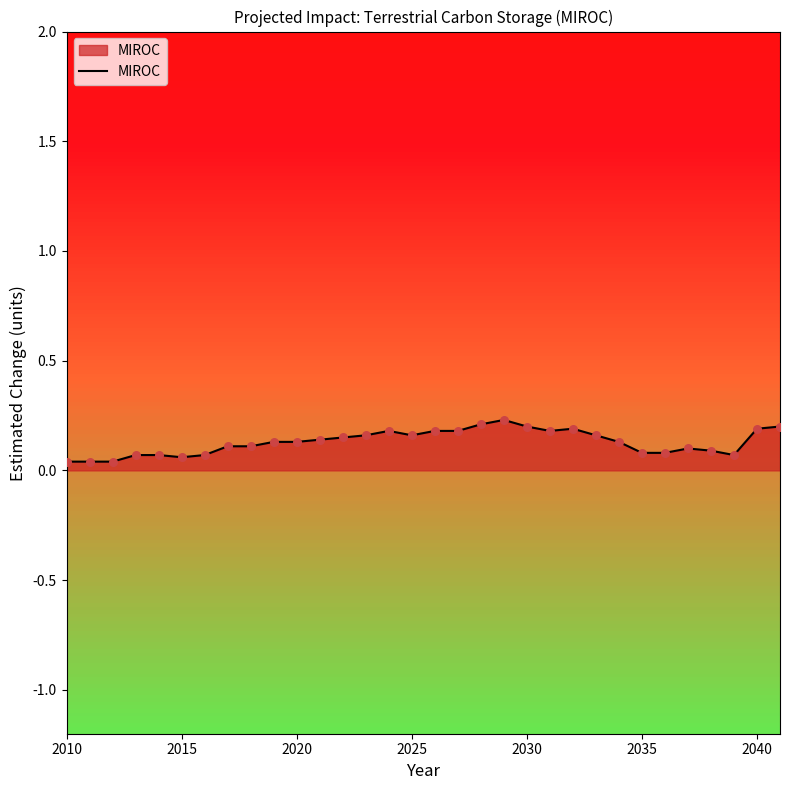

Does the chart have visible grid lines?

No